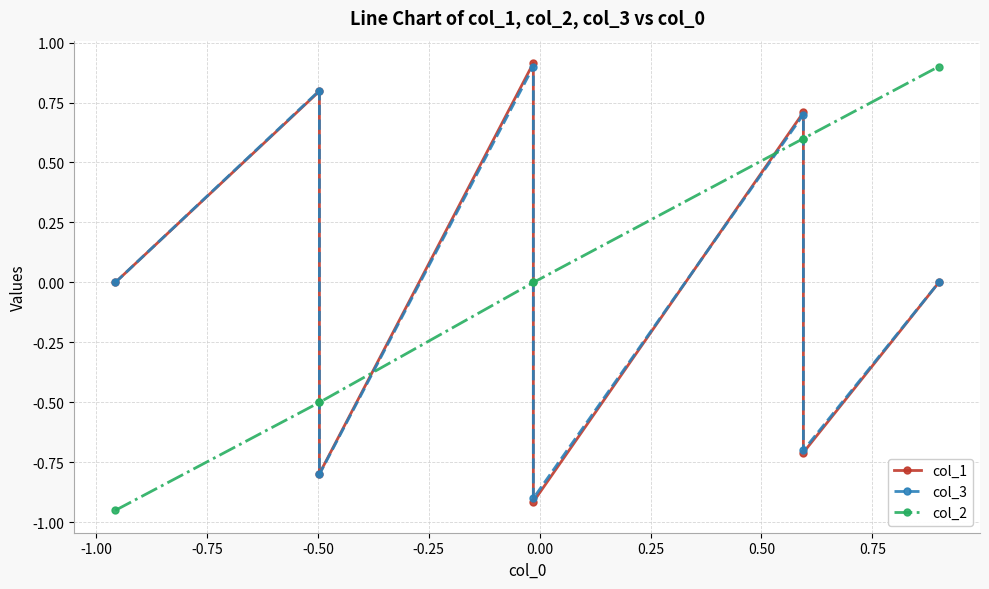

At -1.00, list the series in order from smallest to largest.

col_2, col_1, col_3